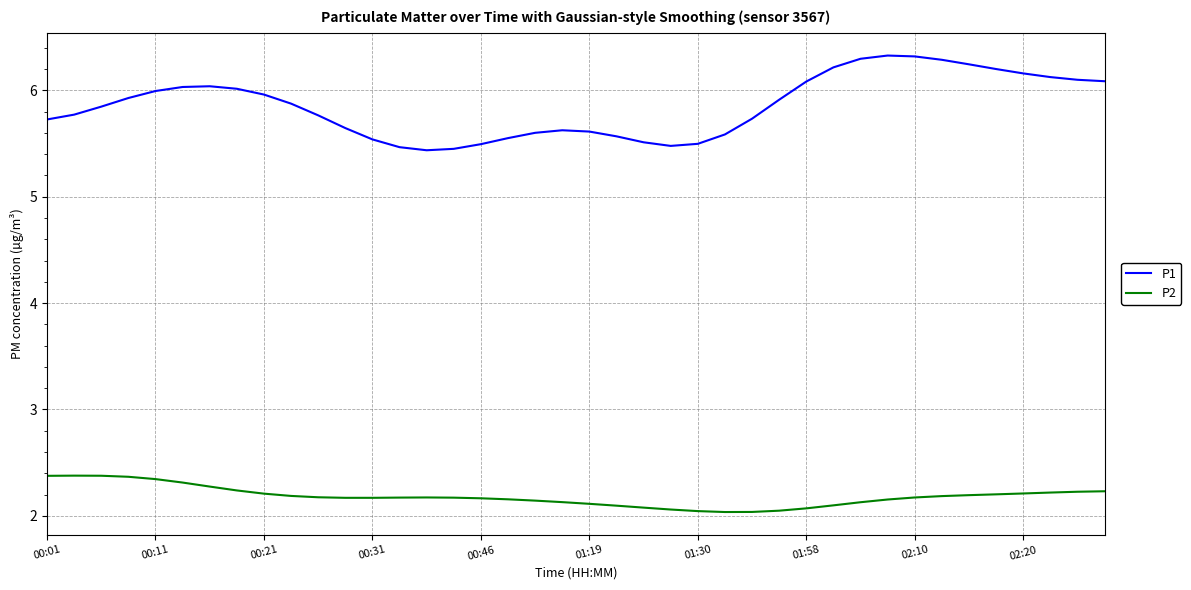

True or false: P1 and P2 cross at least once.

False